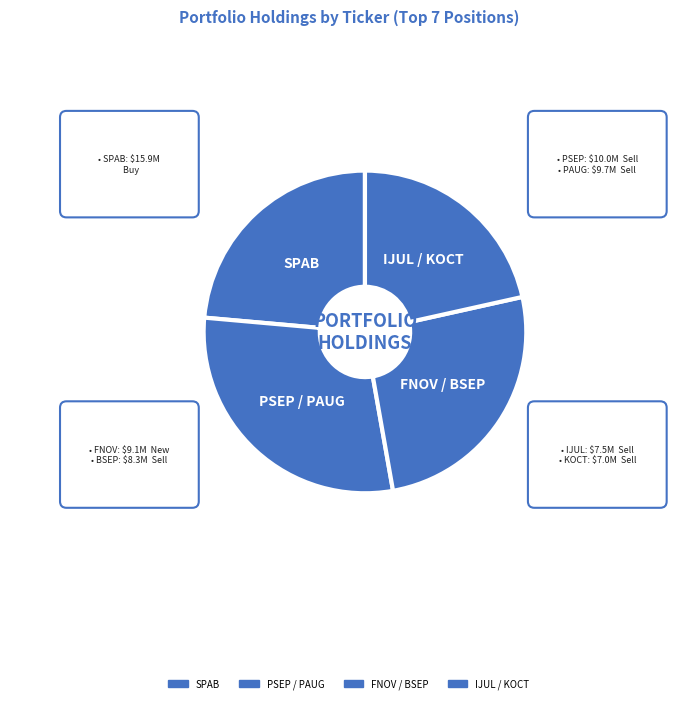

How many slices are in this pie chart?

4